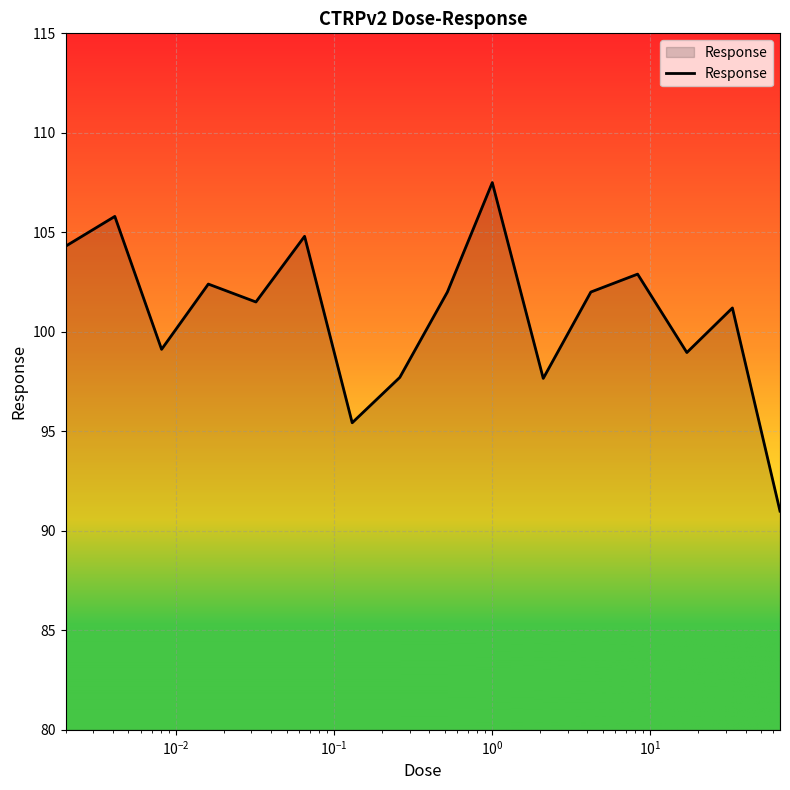

What is the greatest value displayed?

107.5